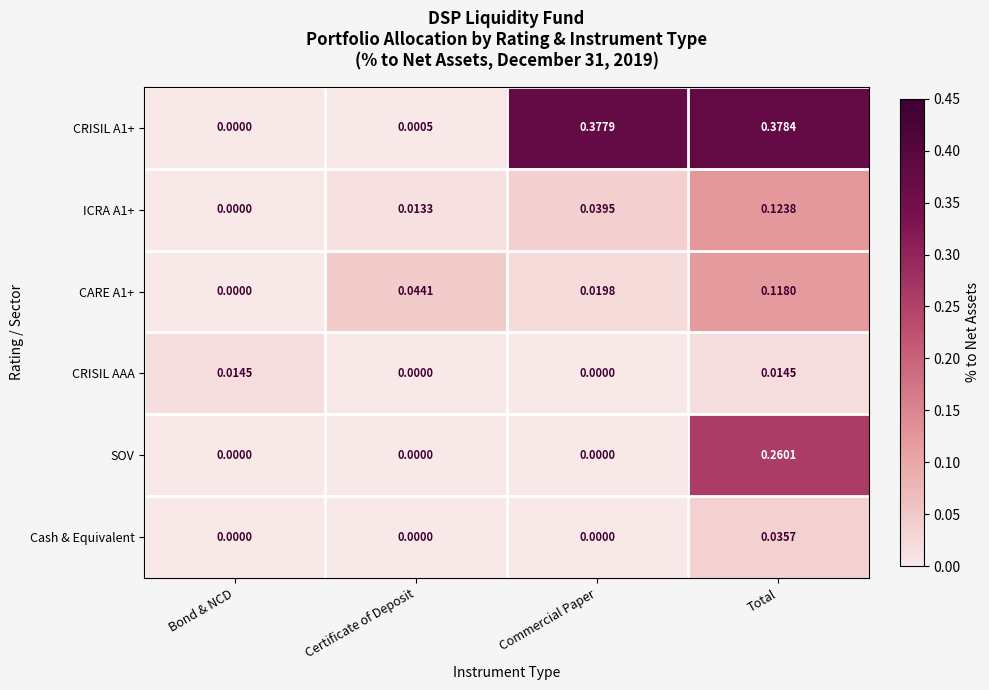

List the labels in order of CARE A1+ value, smallest first.

Bond & NCD, Commercial Paper, Certificate of Deposit, Total